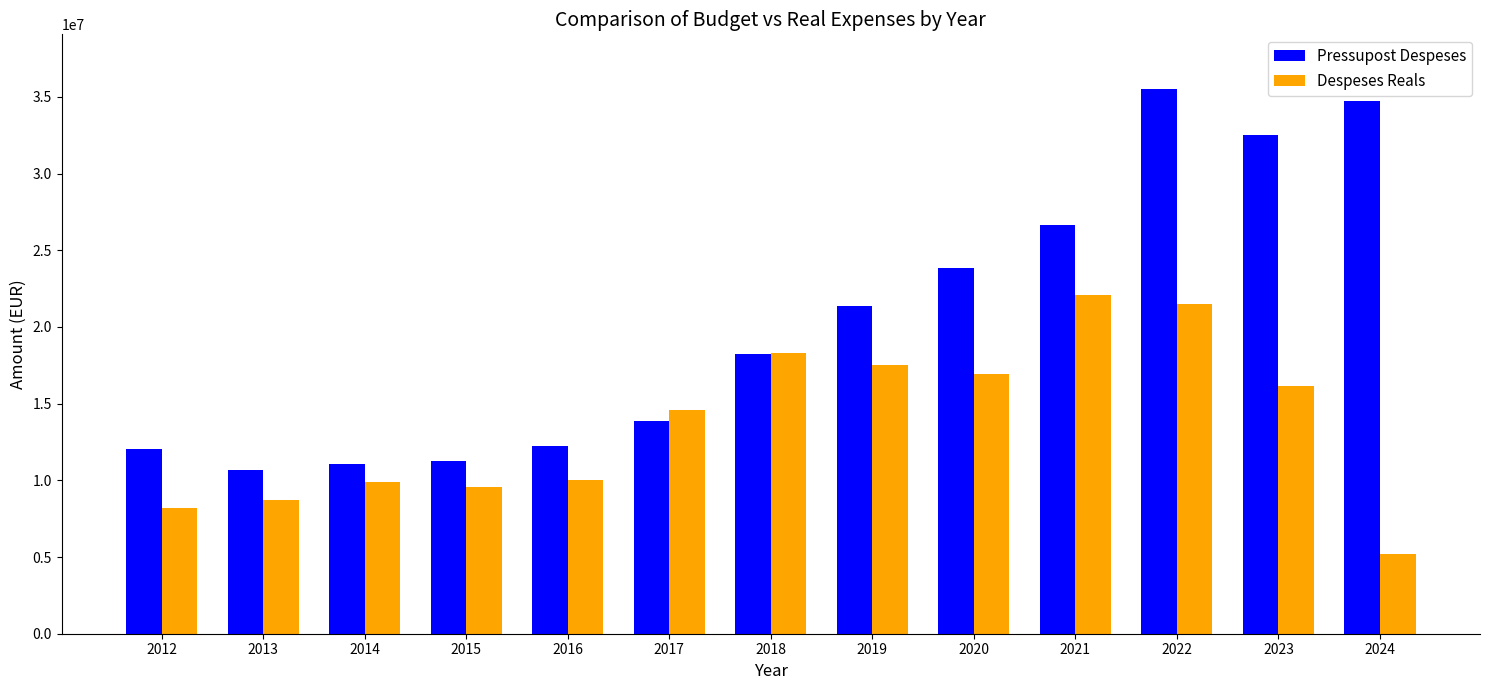

Rank the series by their maximum value, from highest to lowest.

Pressupost Despeses, Despeses Reals